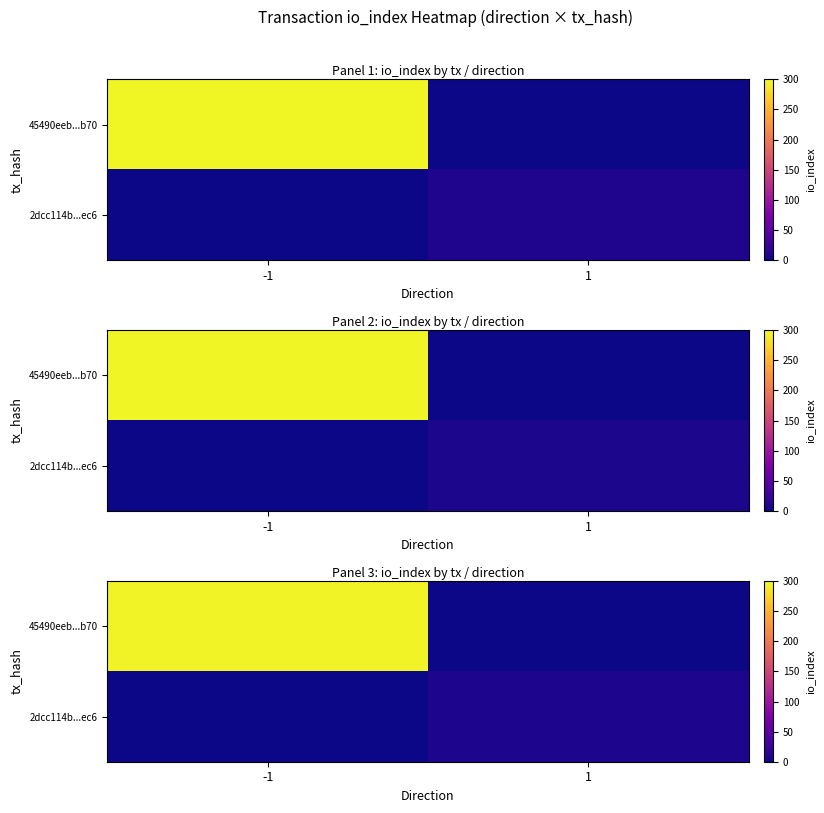

What is the difference between the maximum and minimum values in the row_1 series?

7.4